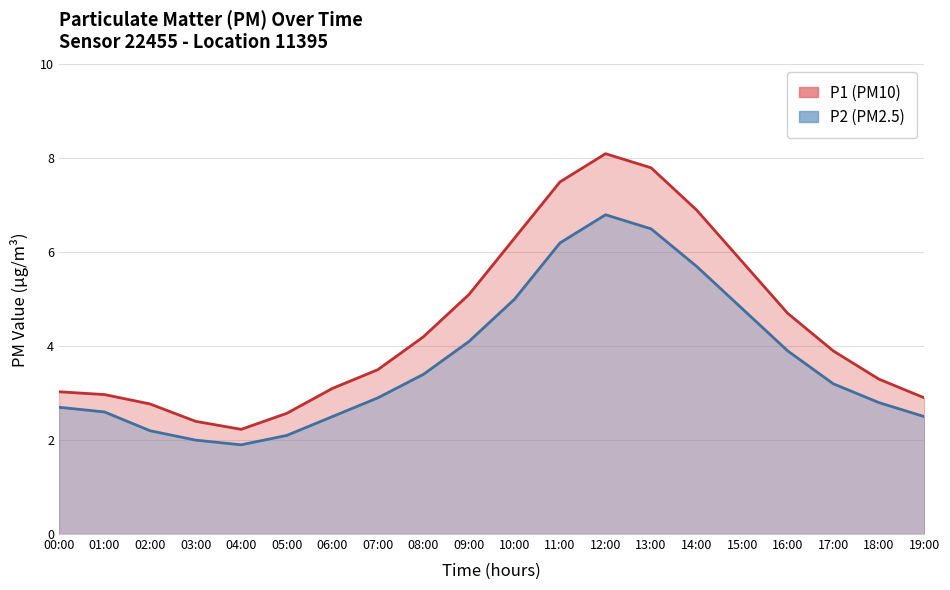

True or false: P1 and P2 cross at least once.

False